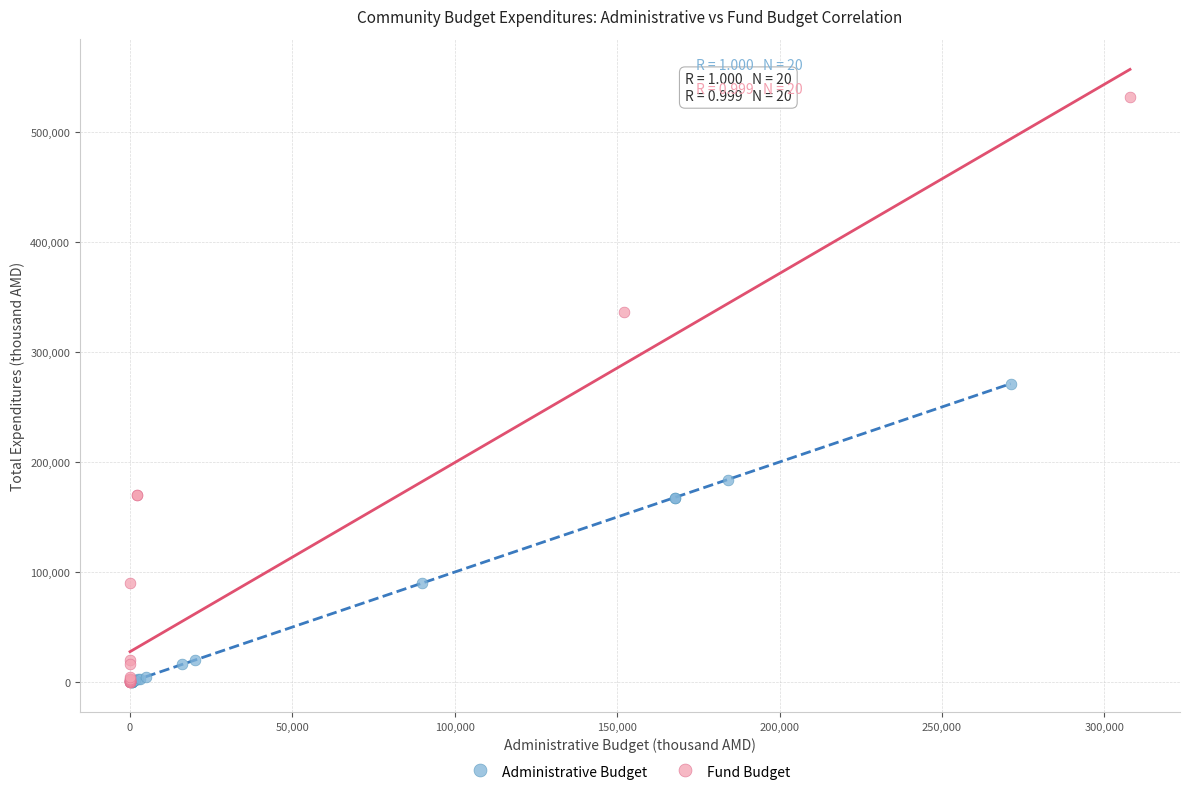

Which series has the largest Y range (max minus min)?

Fund Budget